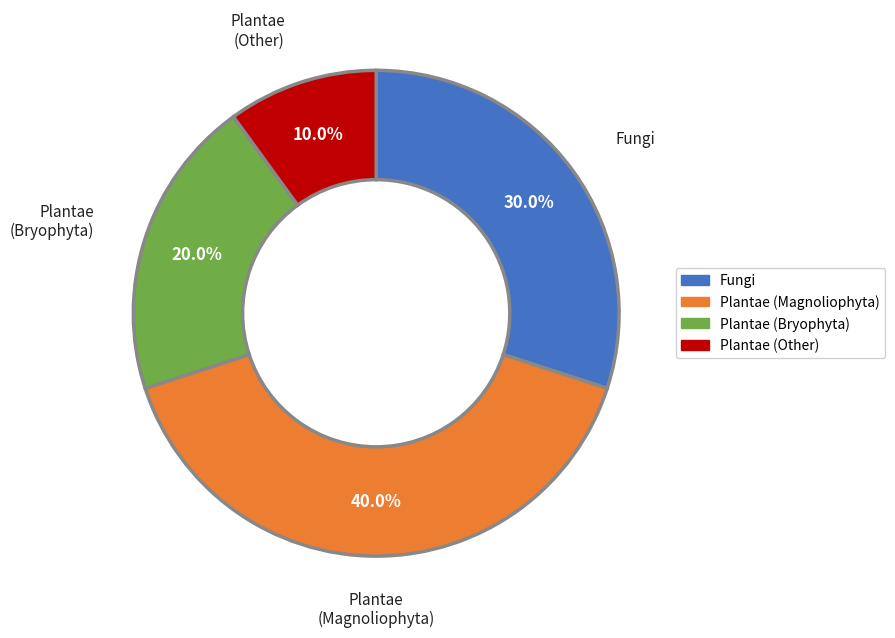

How many segments does this pie chart have?

4